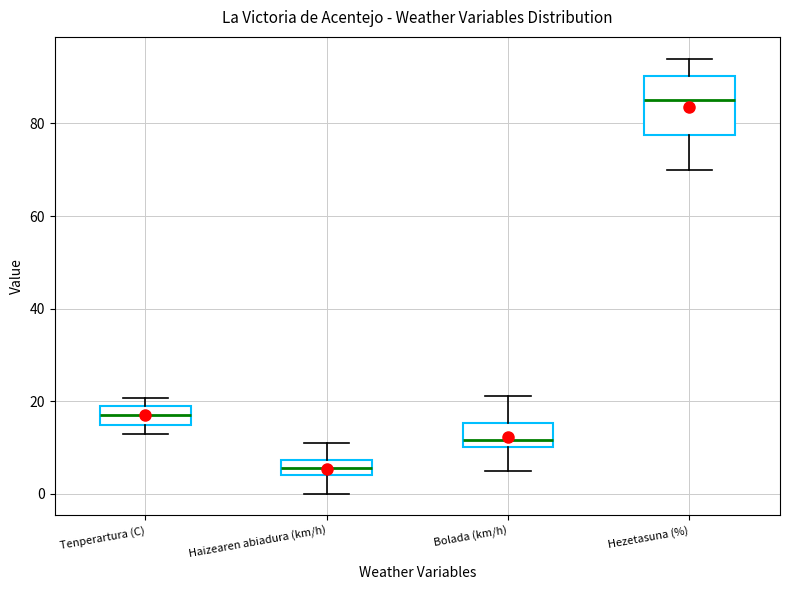

Which box's median line is the highest?

Hezetasuna (%)